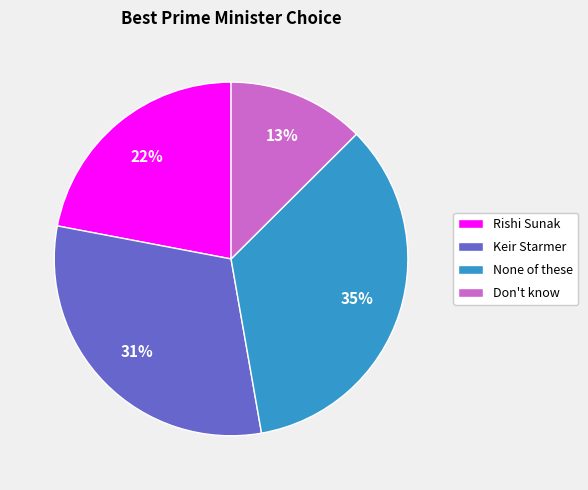

What percentage is the Don't know slice, to the nearest percent?

13%